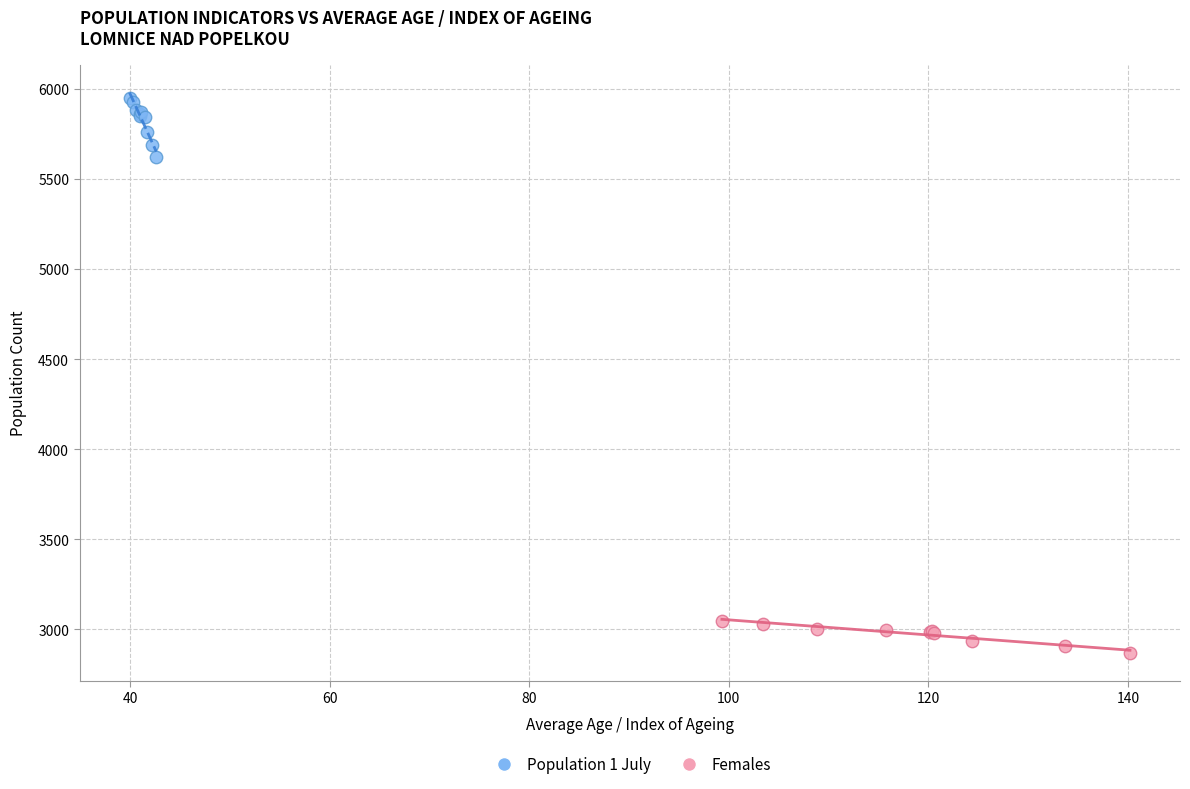

What are all the series names shown in the legend?

Population 1 July, Females